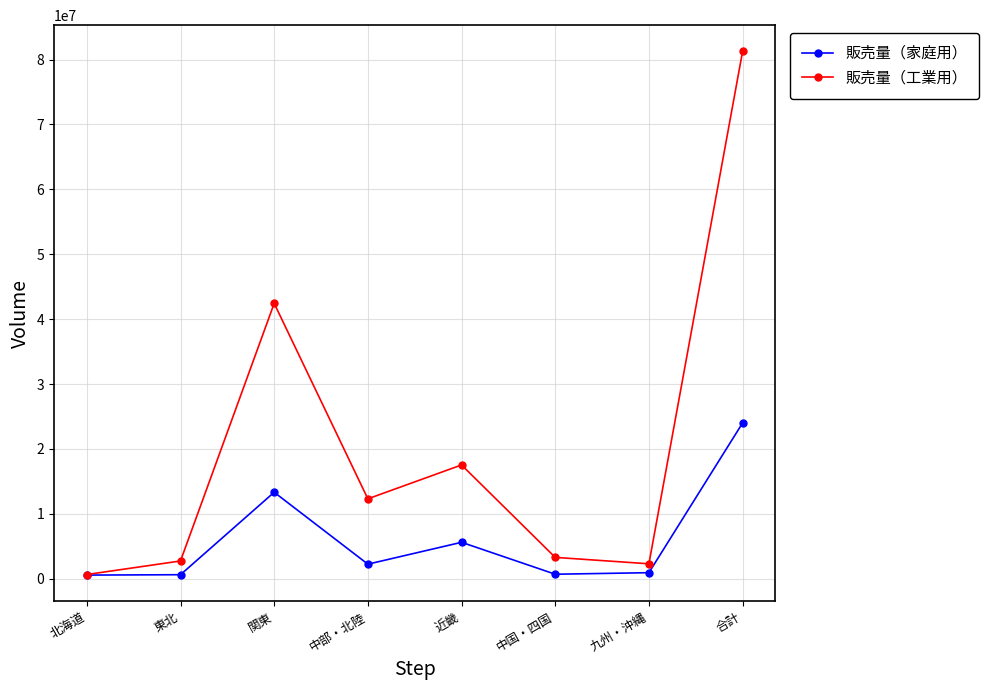

What is the average value of the 販売量（家庭用） series?

6002043